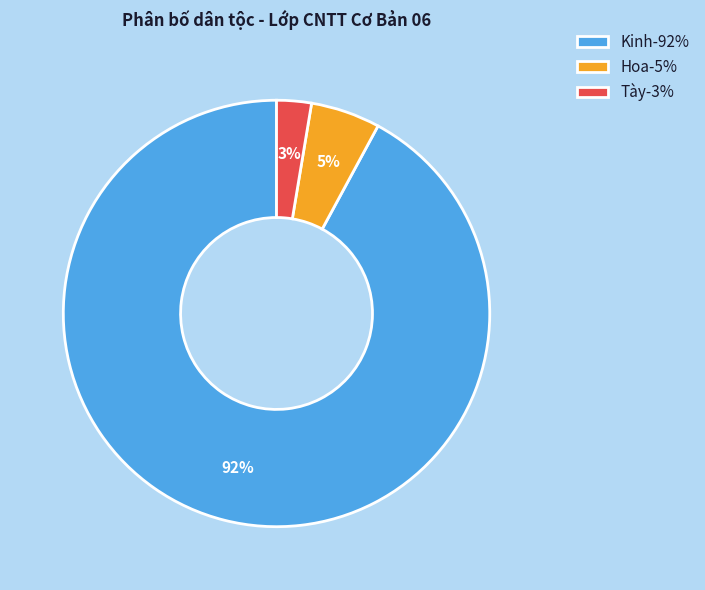

Which category has the smallest portion of the pie?

Tày